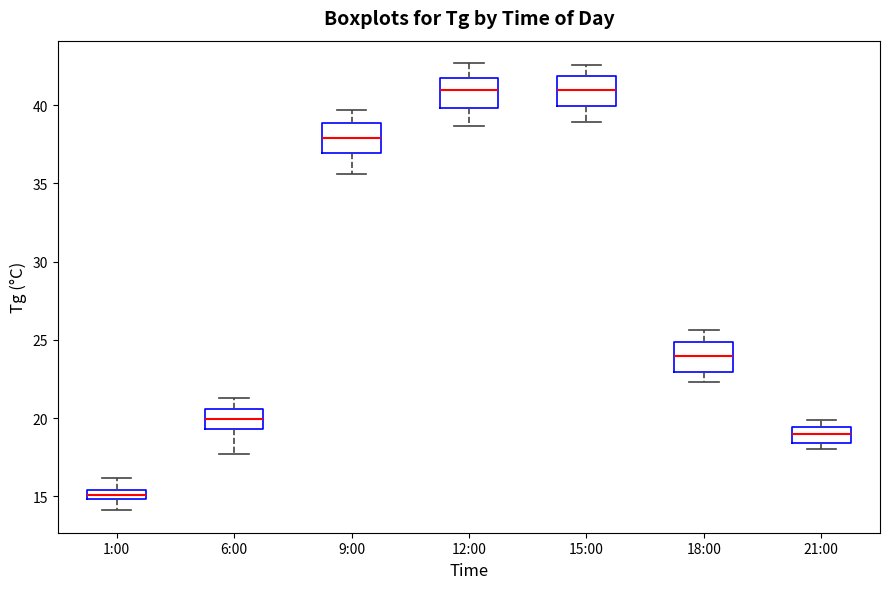

Where is the lower edge of the box for 1:00 on the y-axis? The values are not printed on the chart, so give them approximately, as read against the axis.

15.0